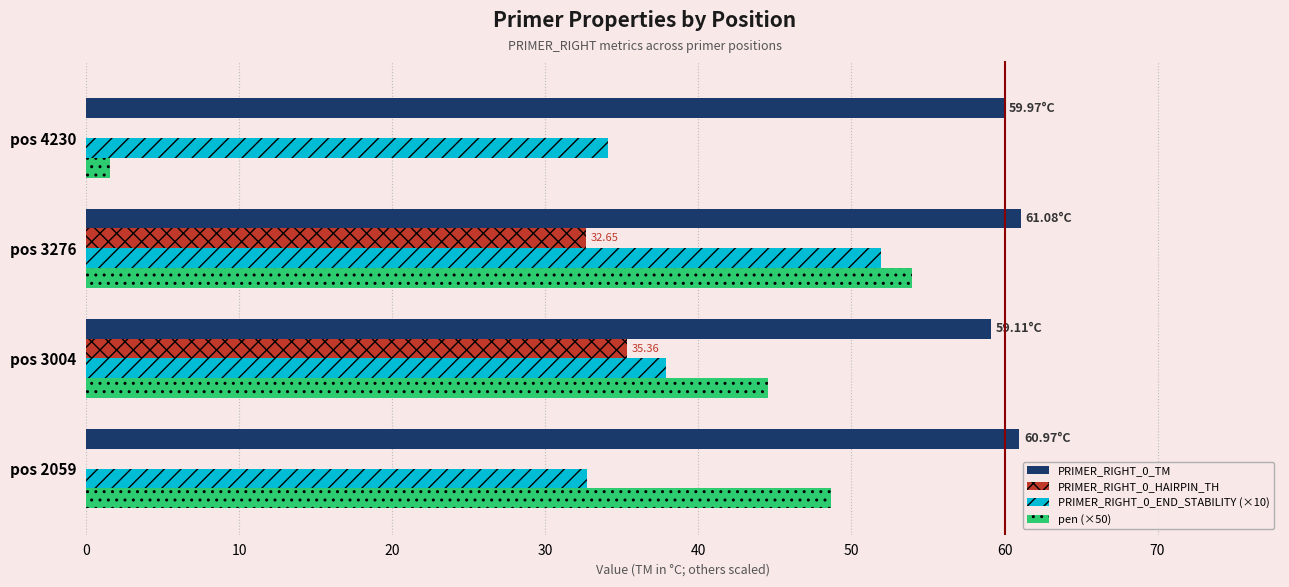

At which category is the sum across all series the highest?

pos 3276